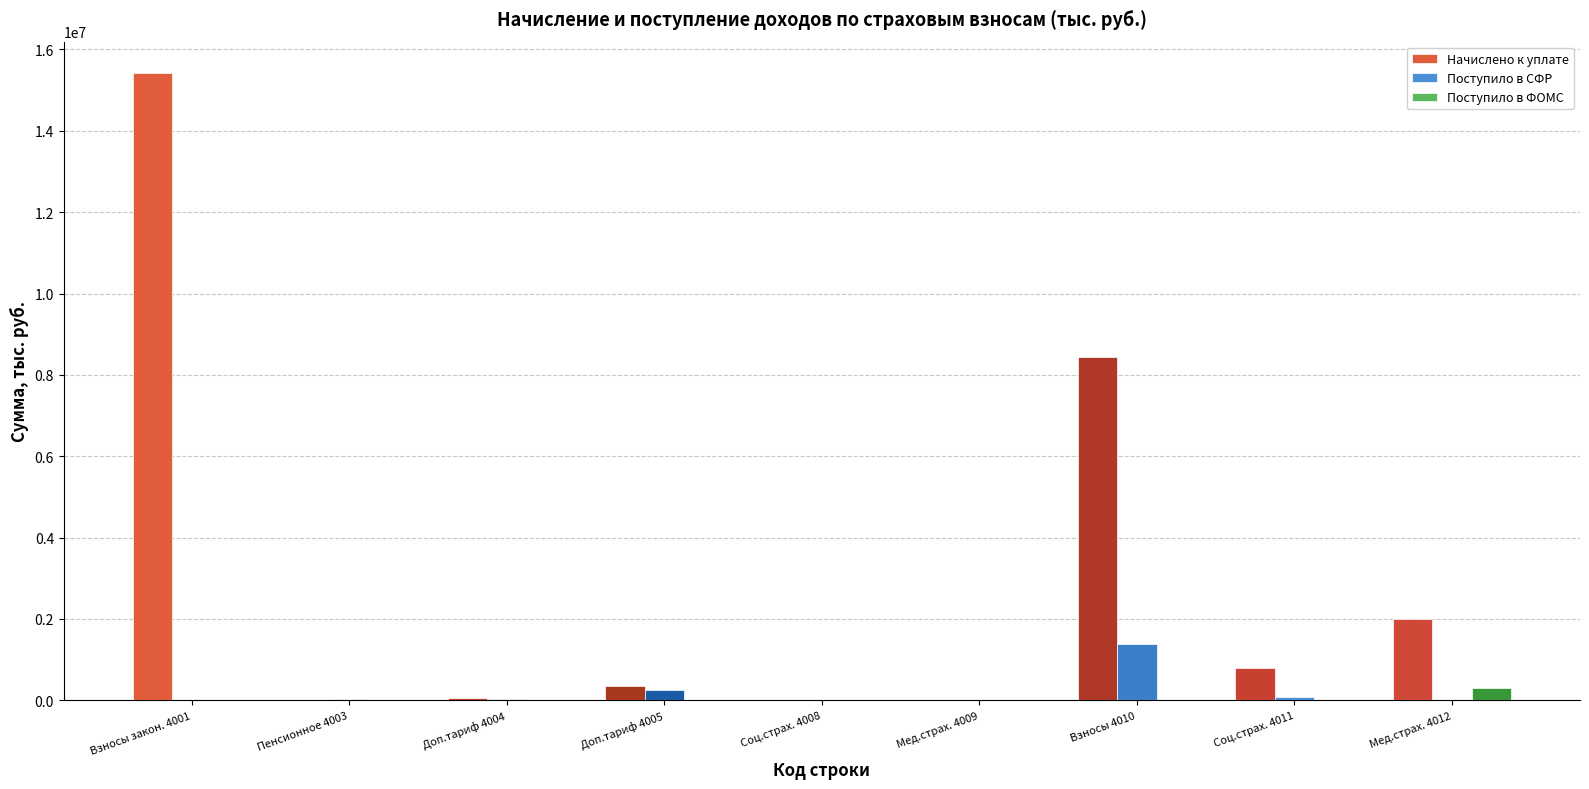

How many series are shown in this chart?

3